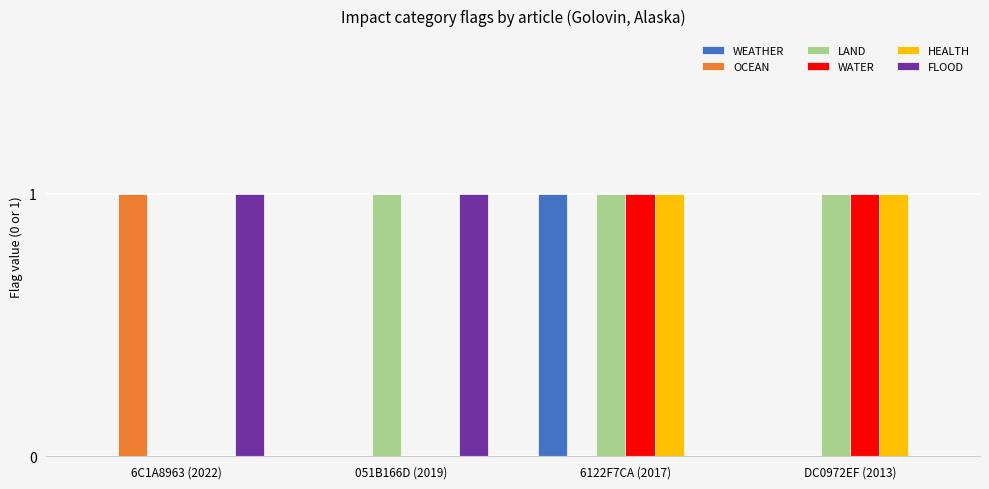

How many values in LAND are above zero?

3